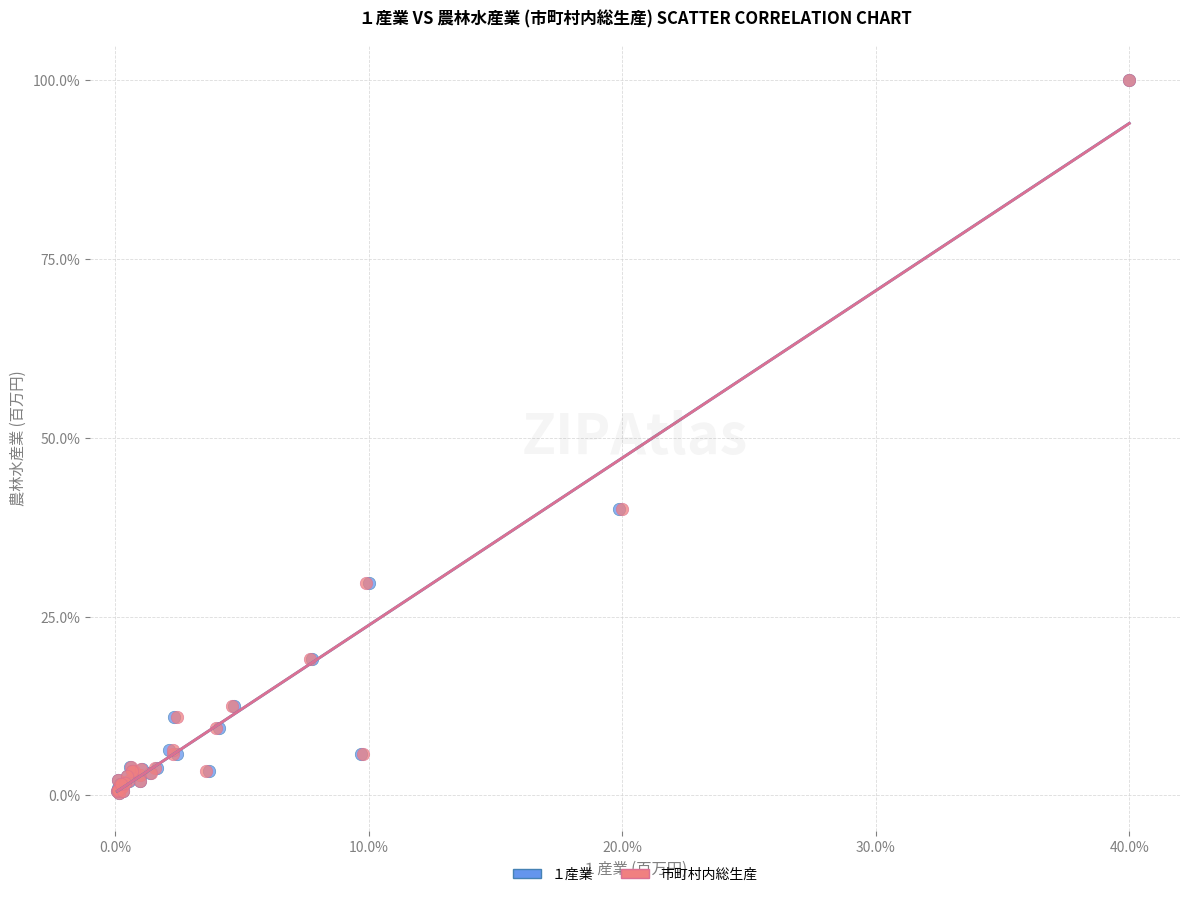

What are all the series names shown in the legend?

１産業, 市町村内総生産